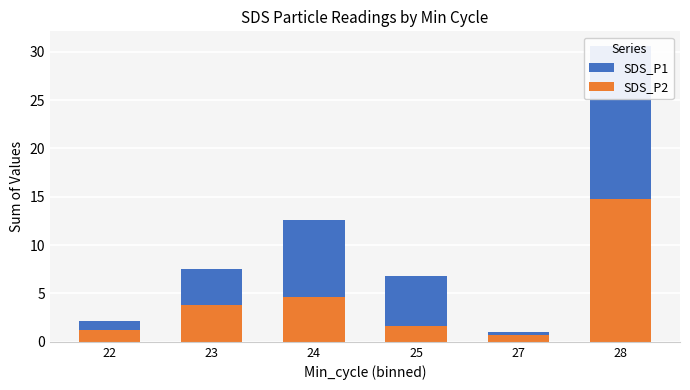

What is the difference between the SDS_P1 values at 22 and 23?

5.3